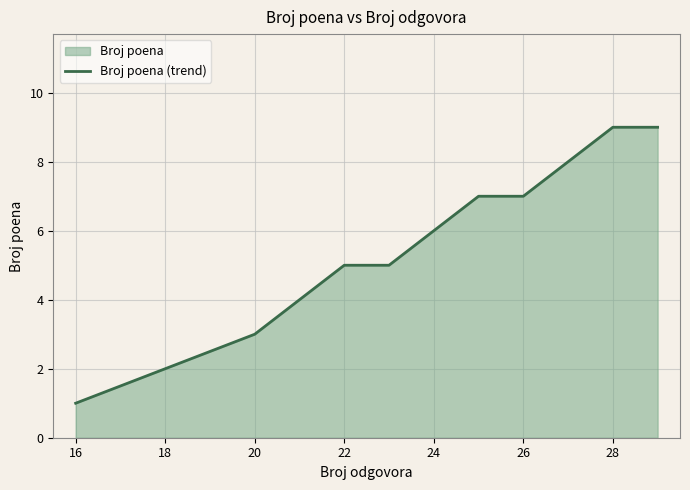

The chart shows a value of 6 at 24. True or false?

True